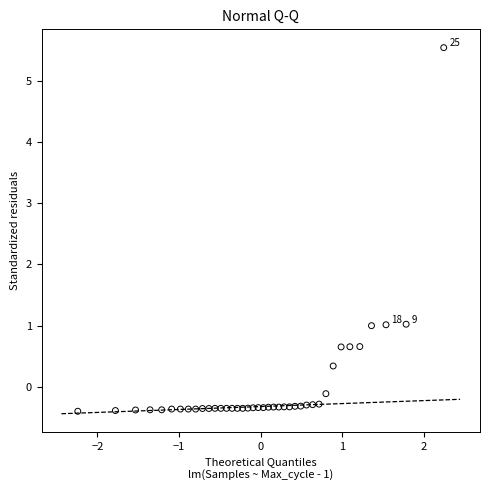

What is the range of Y values (max minus min)?

5.9